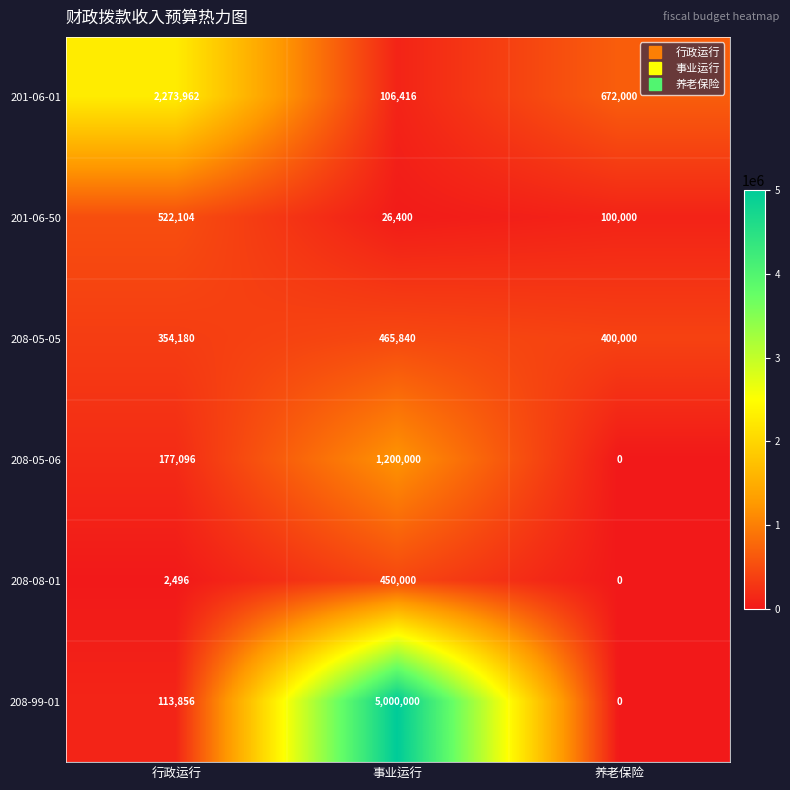

List the labels in order of 208-05-06 value, largest first.

事业运行, 行政运行, 养老保险